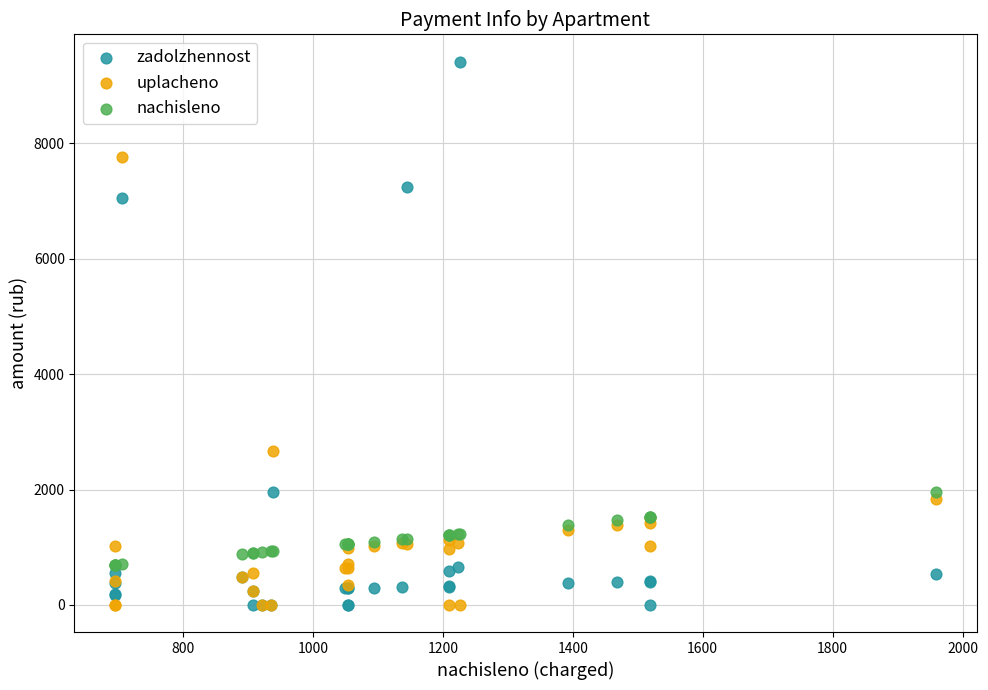

Which series contains the highest Y value?

zadolzhennost